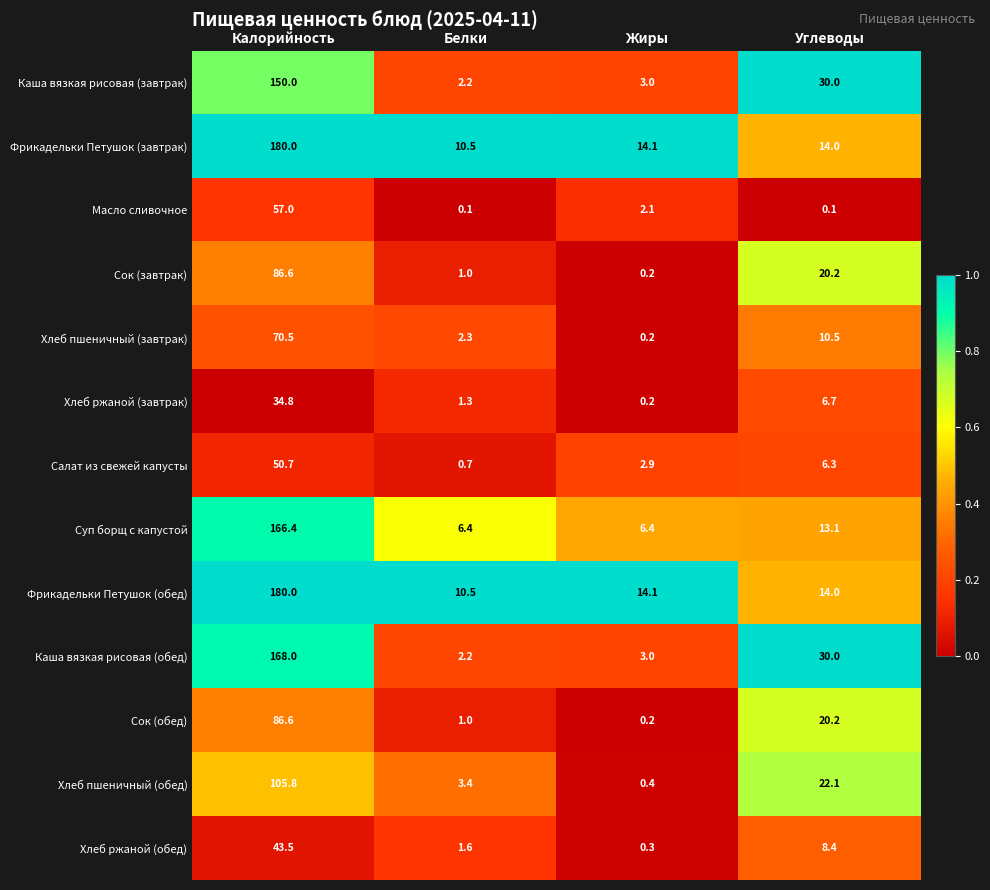

Which category has the lowest value in the Каша вязкая рисовая (завтрак) series?

Белки